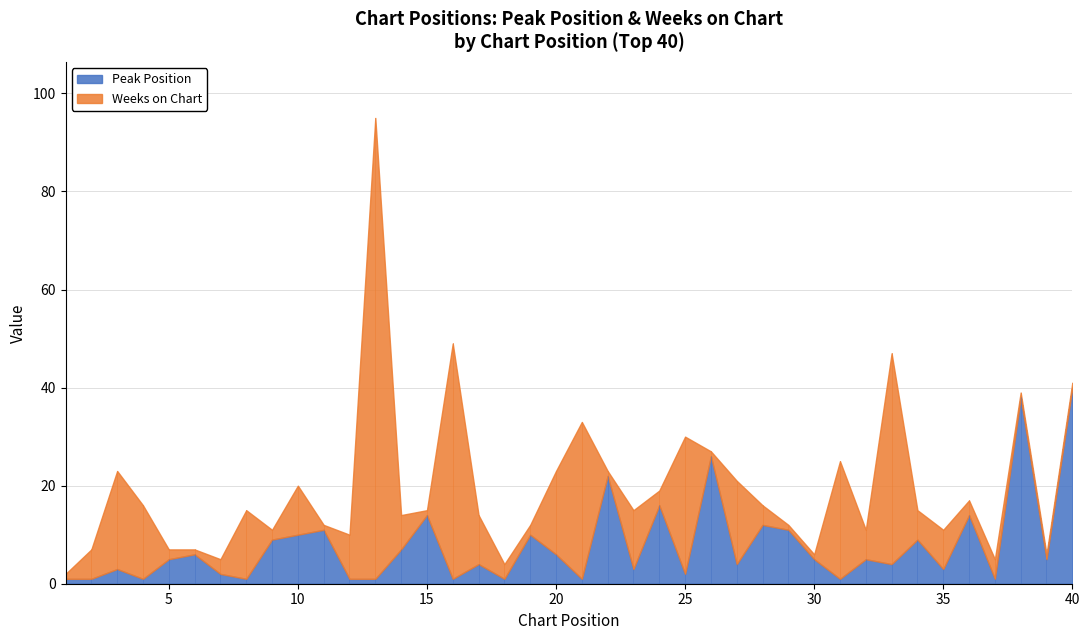

The Peak Position series shows 2 at 3. True or false?

False